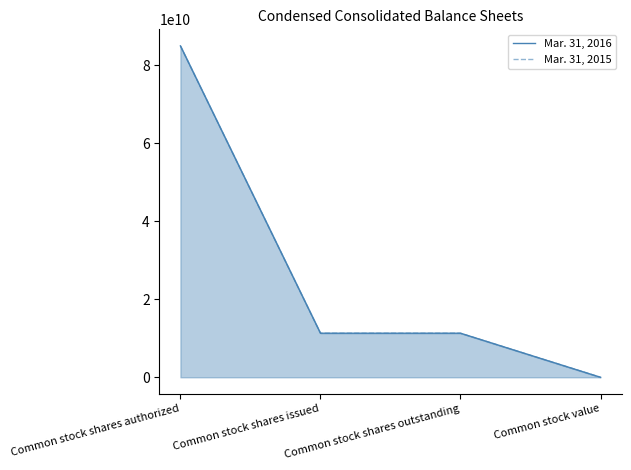

At which category is the sum across all series the highest?

Common stock shares authorized